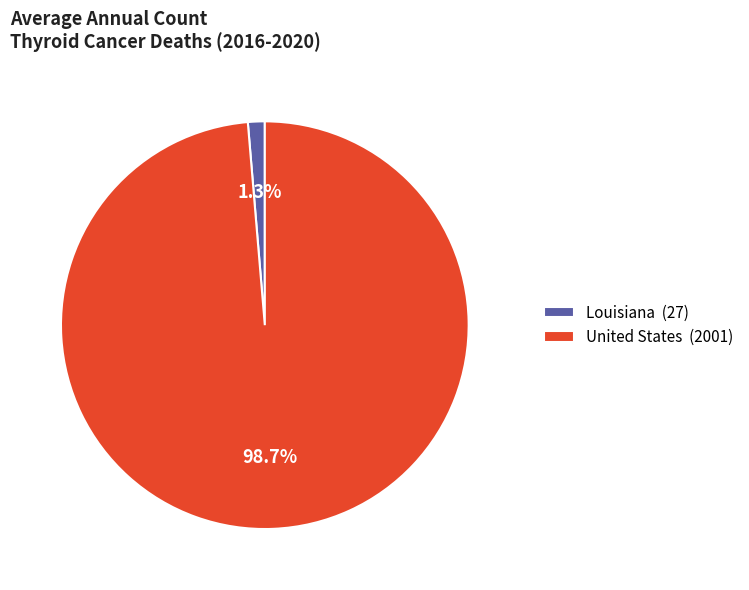

Is it true that United States is 99% of the pie?

True